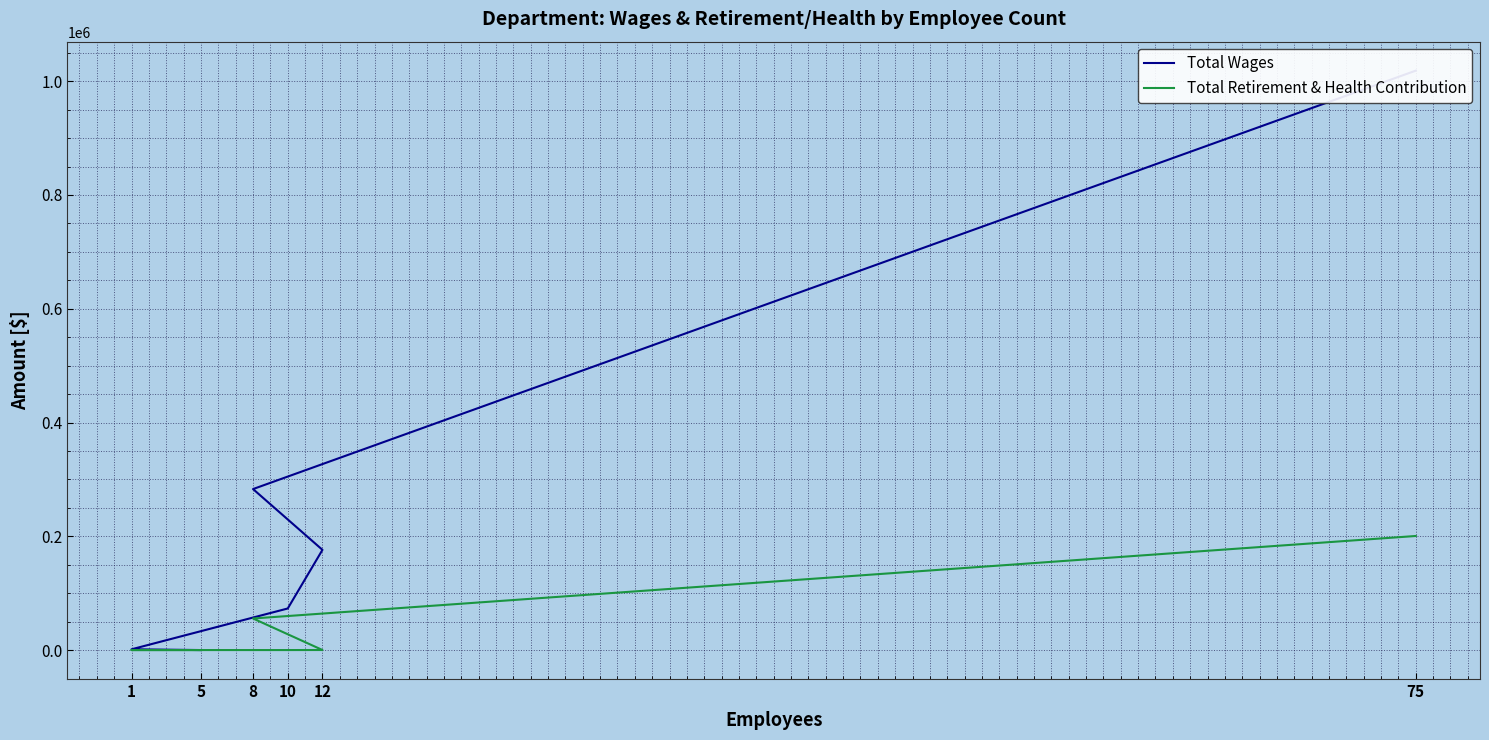

Which has a higher value, 12 or 75?

75